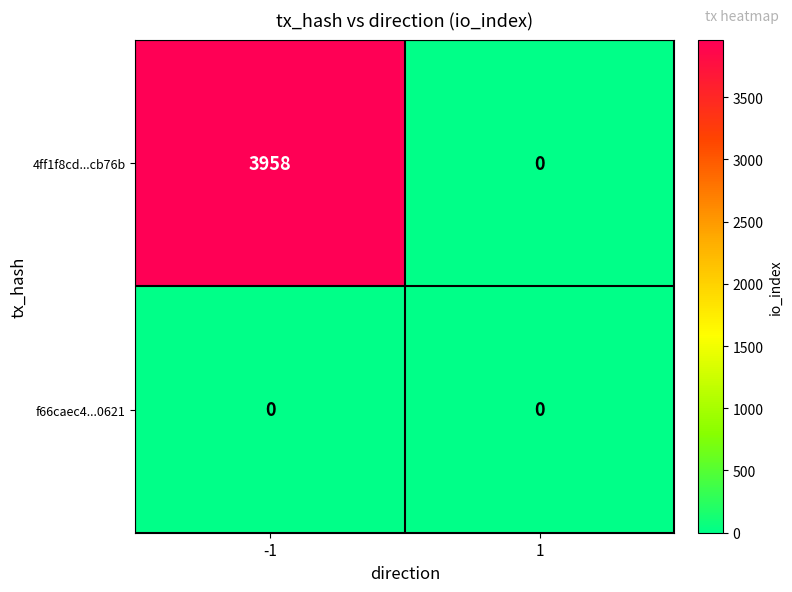

Reading right to left, transcribe all the data shown in this chart.

4ff1f8cd...cb76b: 1=0	-1=3958
f66caec4...0621: 1=0	-1=0